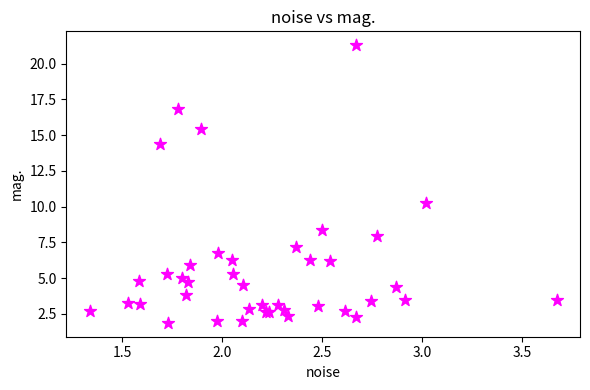

What Y value in the scatter plot is closest to 11?

10.3